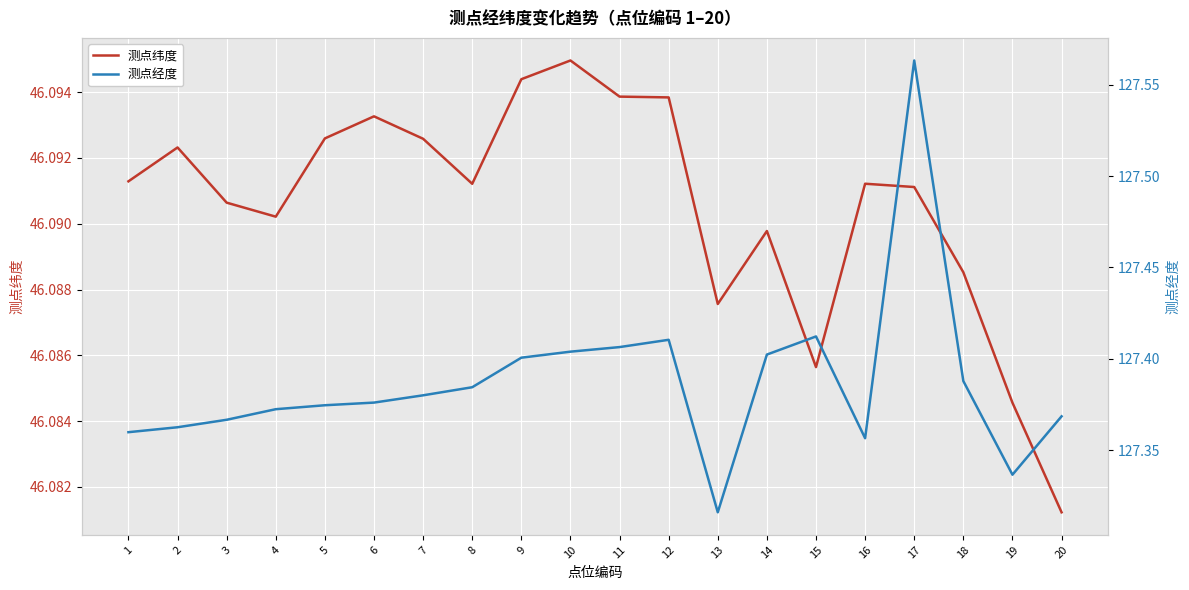

Reading right to left, extract all data points from this chart.

测点纬度: 20=46.1	19=46.1	18=46.1	17=46.1	16=46.1	15=46.1	14=46.1	13=46.1	12=46.1	11=46.1	10=46.1	9=46.1	8=46.1	7=46.1	6=46.1	5=46.1	4=46.1	3=46.1	2=46.1	1=46.1
测点经度: 20=127.4	19=127.3	18=127.4	17=127.6	16=127.4	15=127.4	14=127.4	13=127.3	12=127.4	11=127.4	10=127.4	9=127.4	8=127.4	7=127.4	6=127.4	5=127.4	4=127.4	3=127.4	2=127.4	1=127.4